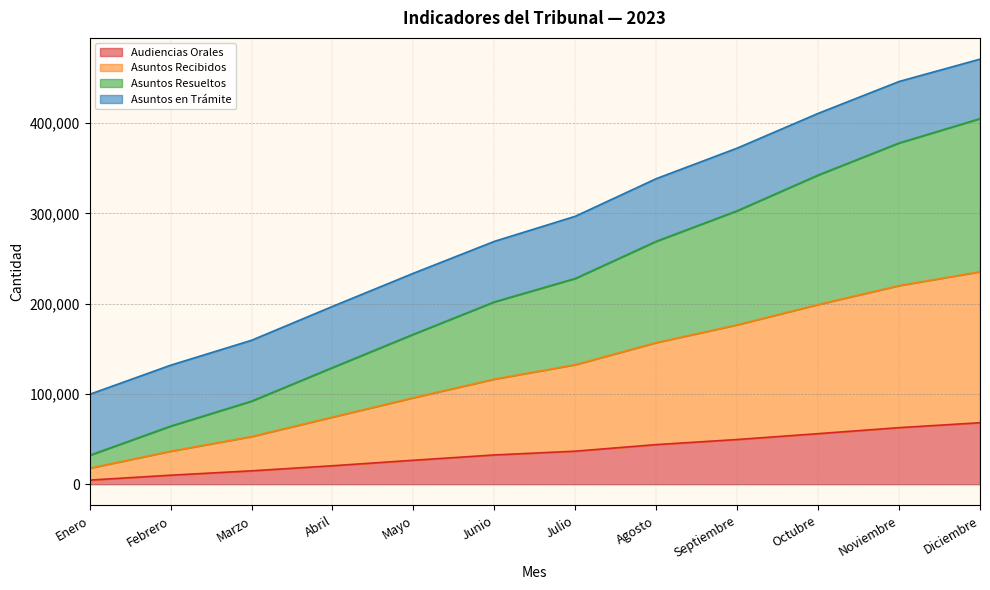

What are all the series names shown in the legend?

Audiencias Orales, Asuntos Recibidos, Asuntos Resueltos, Asuntos en Trámite